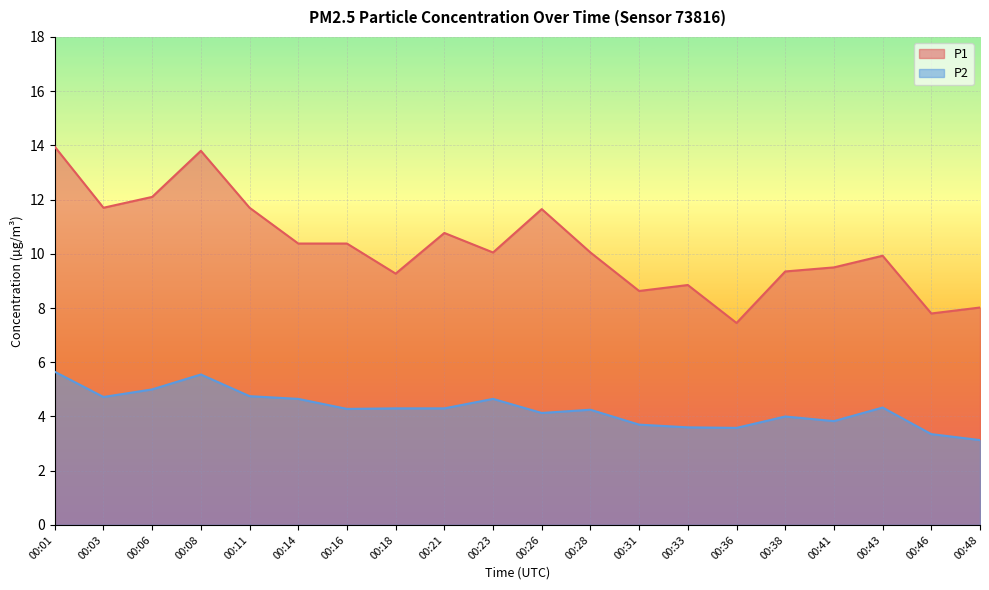

At which category is the sum across all series the highest?

00:01